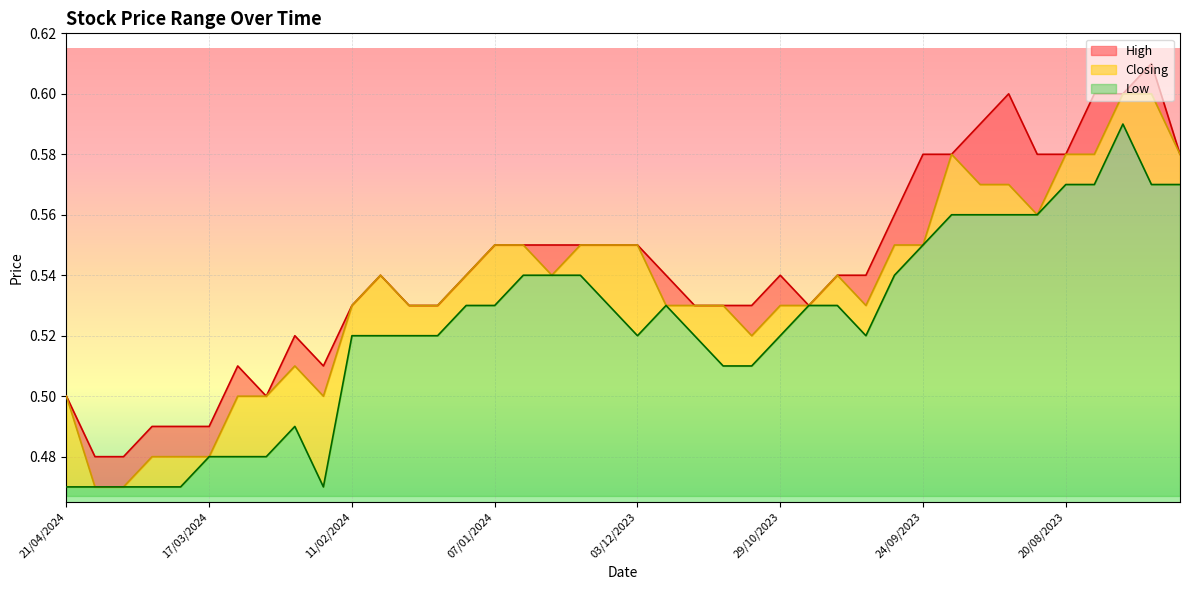

In Closing, how many points are lower than both neighbors (excluding endpoints)?

5